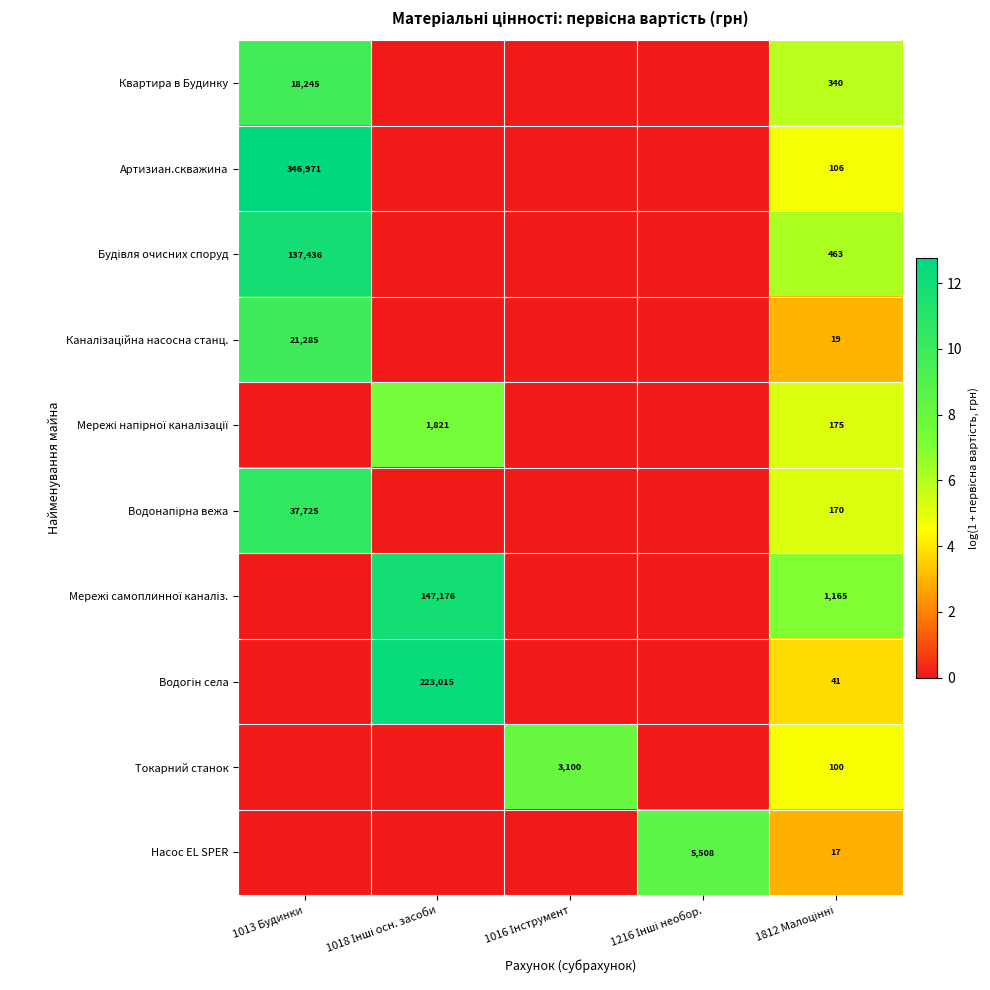

Is it true that Водогін села equals 21.2 at 1018 Інші осн. засоби?

False